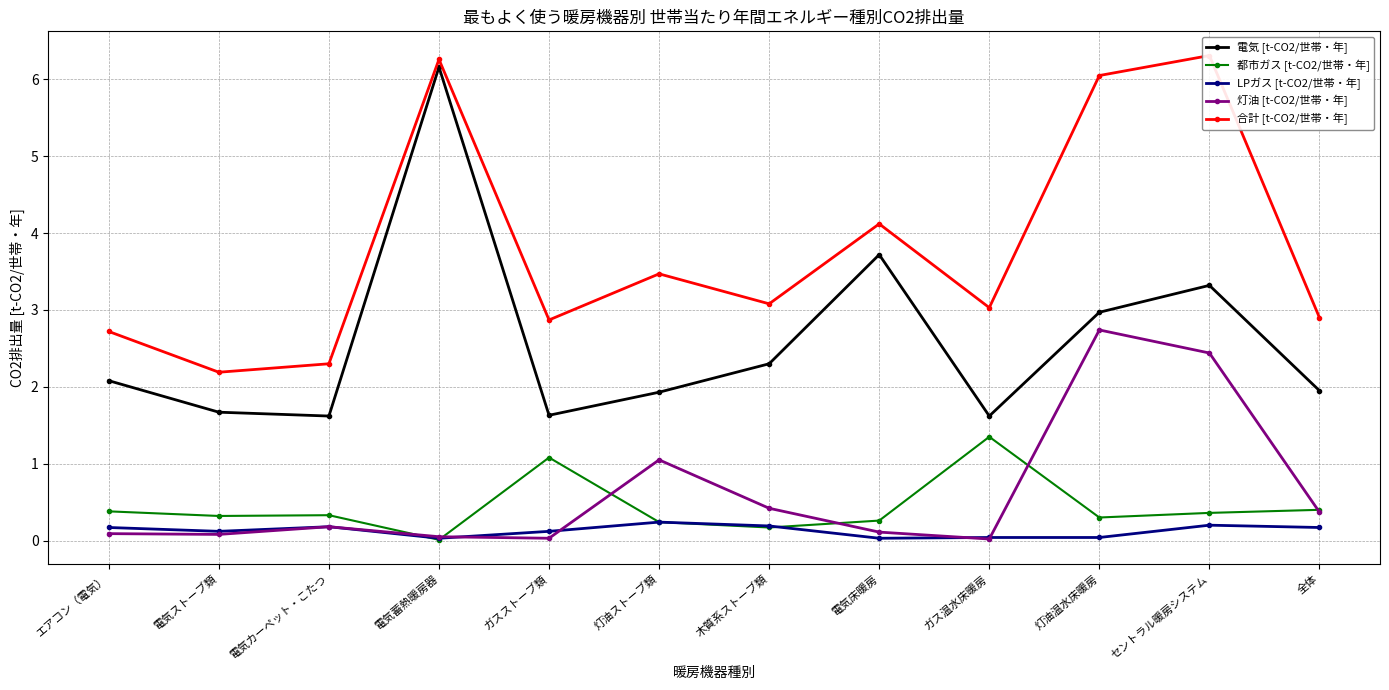

Is this an area chart (filled region under the line)?

No